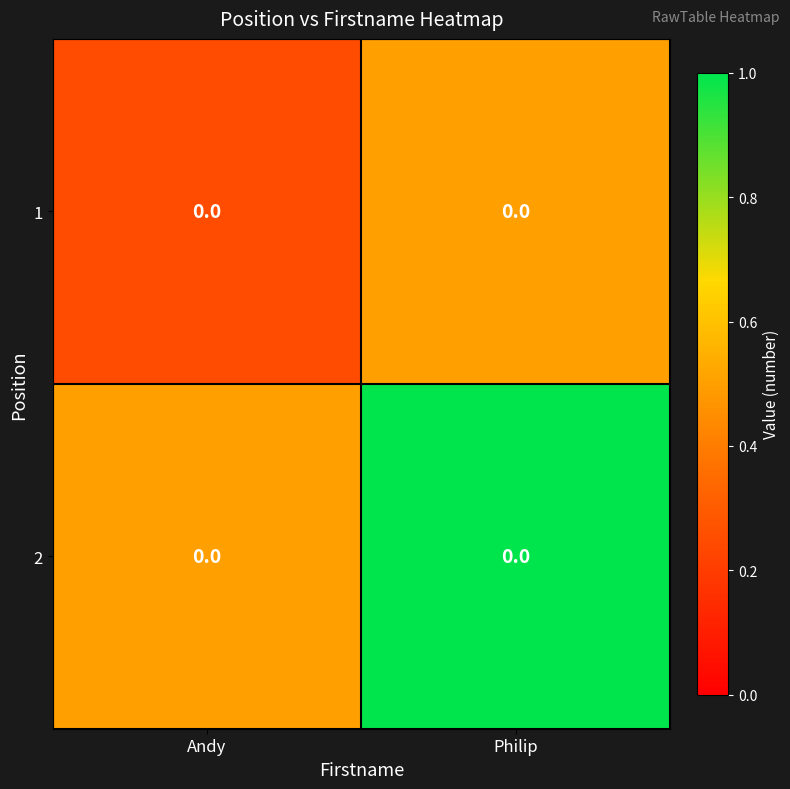

True or false: 1 has a value of 0.1 at Andy.

False